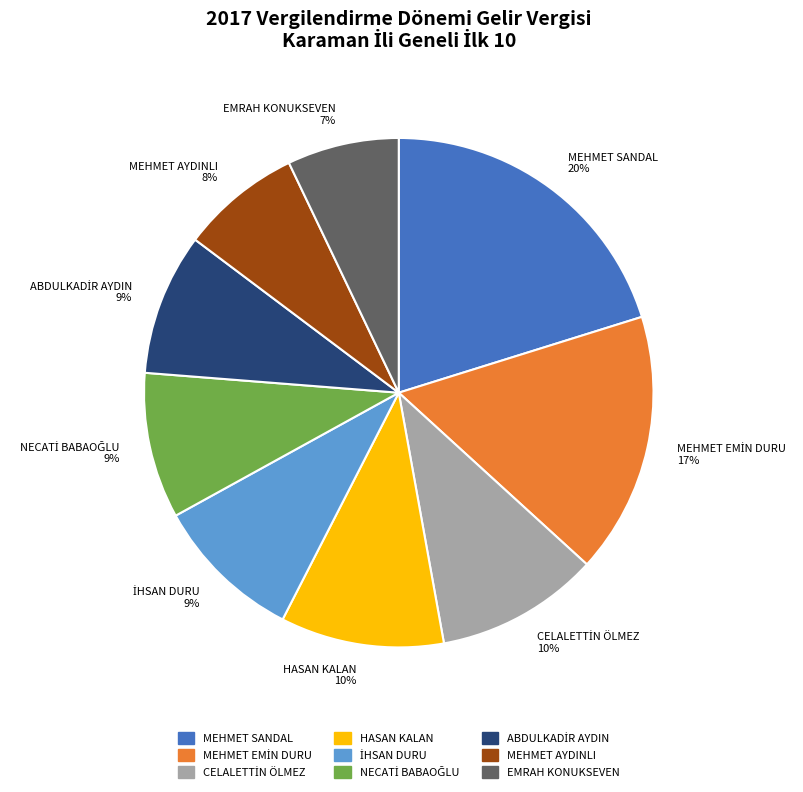

Does any single category account for the majority?

No